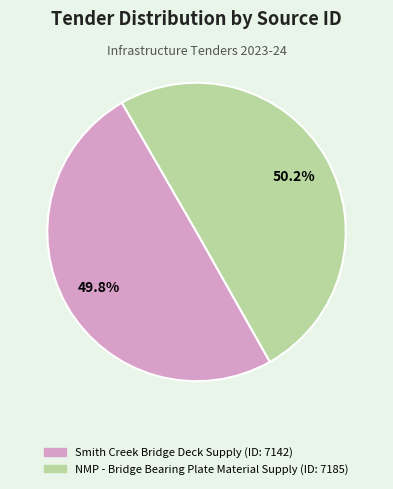

Is there any slice that represents more than half of the pie?

Yes